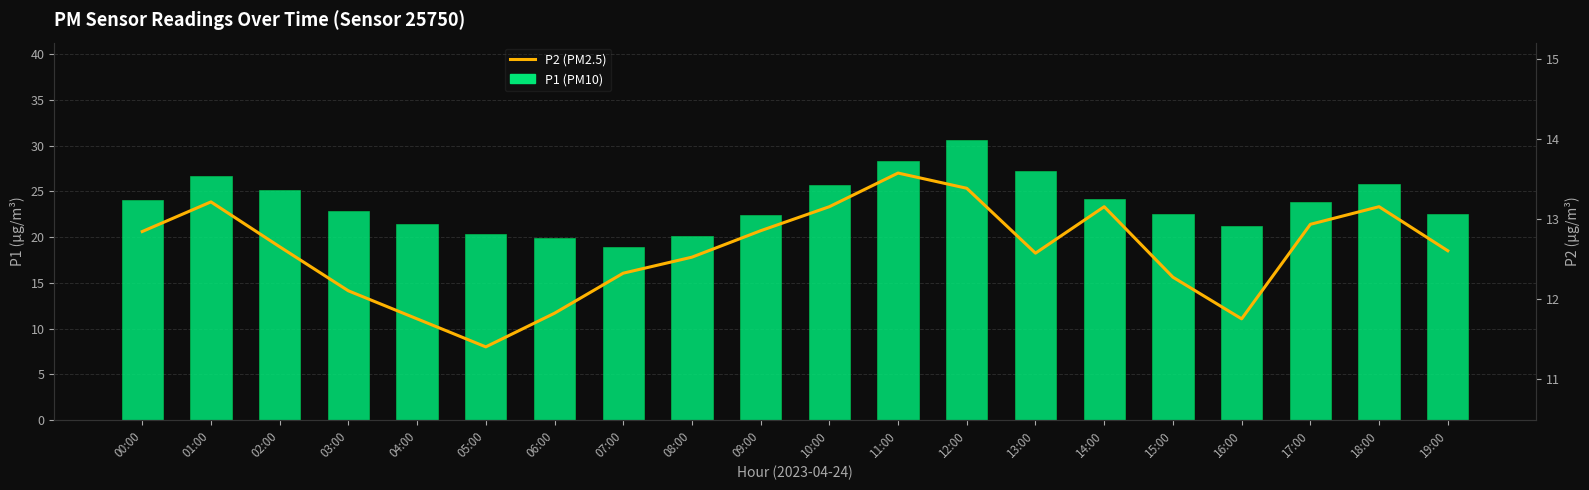

Reading left to right, list all the values displayed in this chart.

P1 (PM10): 00:00=24.1	01:00=26.7	02:00=25.1	03:00=22.9	04:00=21.4	05:00=20.3	06:00=19.9	07:00=18.9	08:00=20.1	09:00=22.4	10:00=25.7	11:00=28.3	12:00=30.6	13:00=27.2	14:00=24.1	15:00=22.5	16:00=21.2	17:00=23.9	18:00=25.8	19:00=22.5
P2 (PM2.5): 00:00=12.8	01:00=13.2	02:00=12.7	03:00=12.1	04:00=11.8	05:00=11.4	06:00=11.8	07:00=12.3	08:00=12.5	09:00=12.8	10:00=13.2	11:00=13.6	12:00=13.4	13:00=12.6	14:00=13.2	15:00=12.3	16:00=11.8	17:00=12.9	18:00=13.2	19:00=12.6